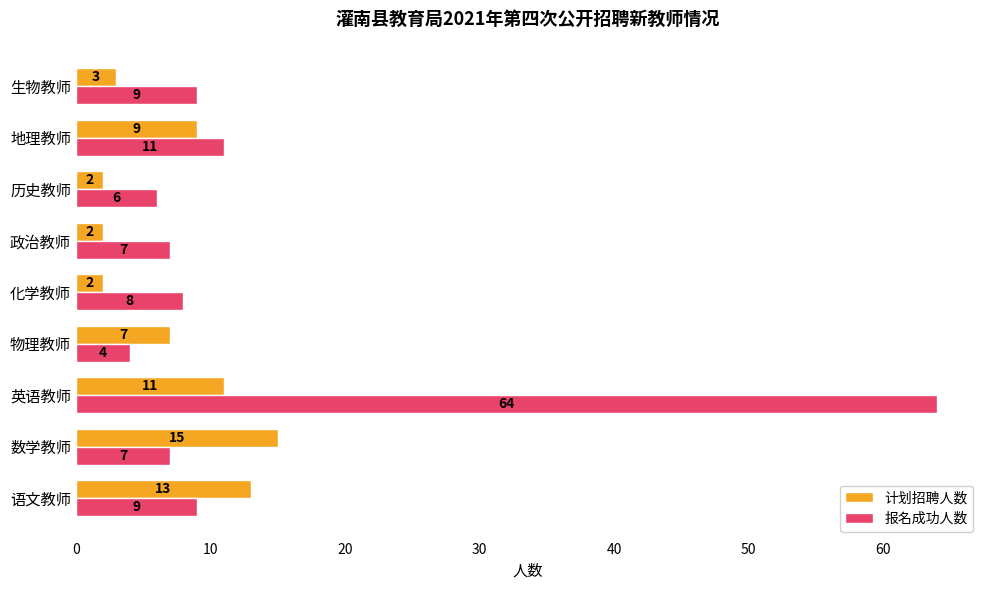

List the series in order of their peak value, lowest first.

计划招聘人数, 报名成功人数